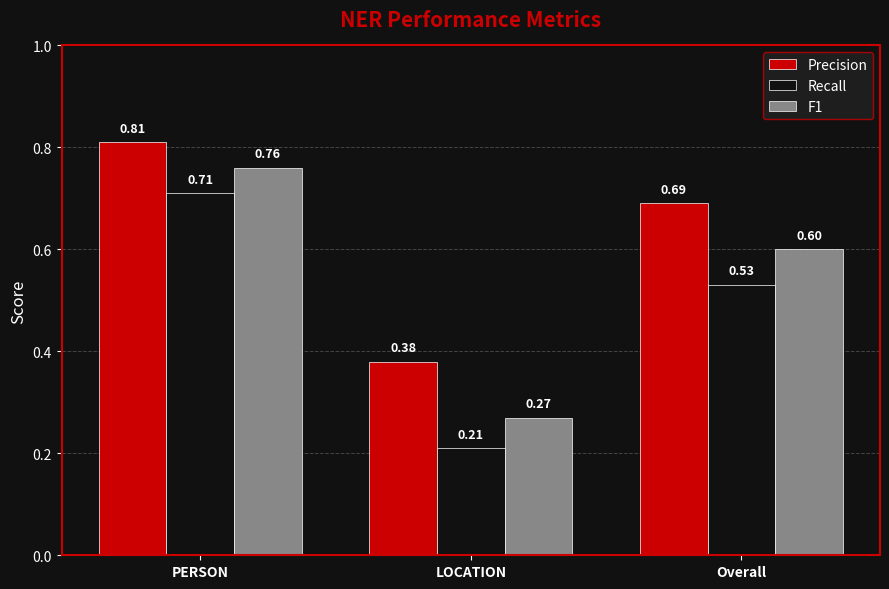

What are all the series names shown in the legend?

Precision, Recall, F1